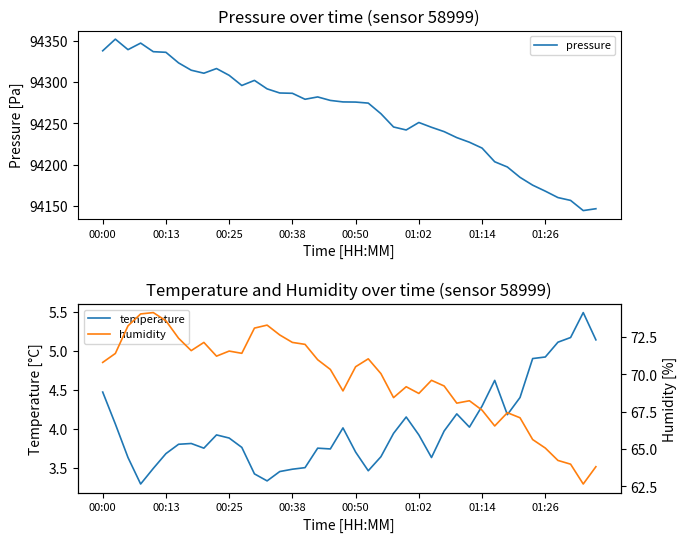

What is the maximum value for pressure?

94351.8